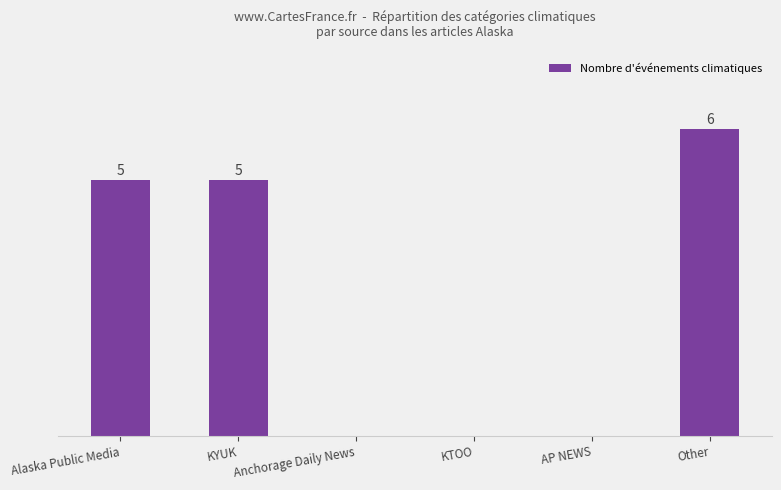

Which has a higher value, Alaska Public Media or KTOO?

Alaska Public Media